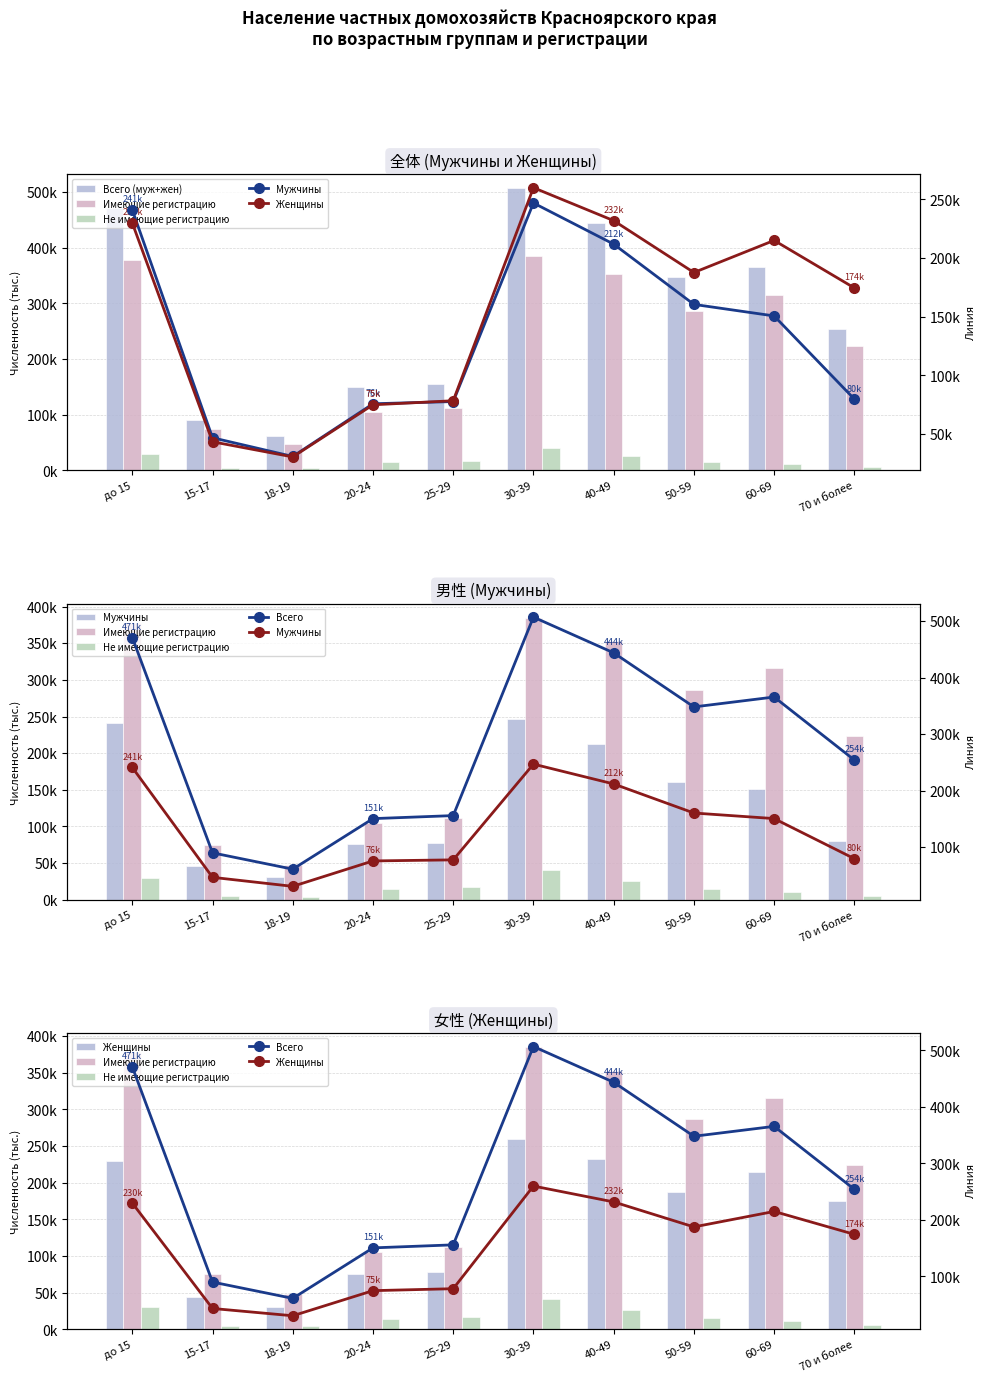

What is the minimum value shown in the chart?

4280